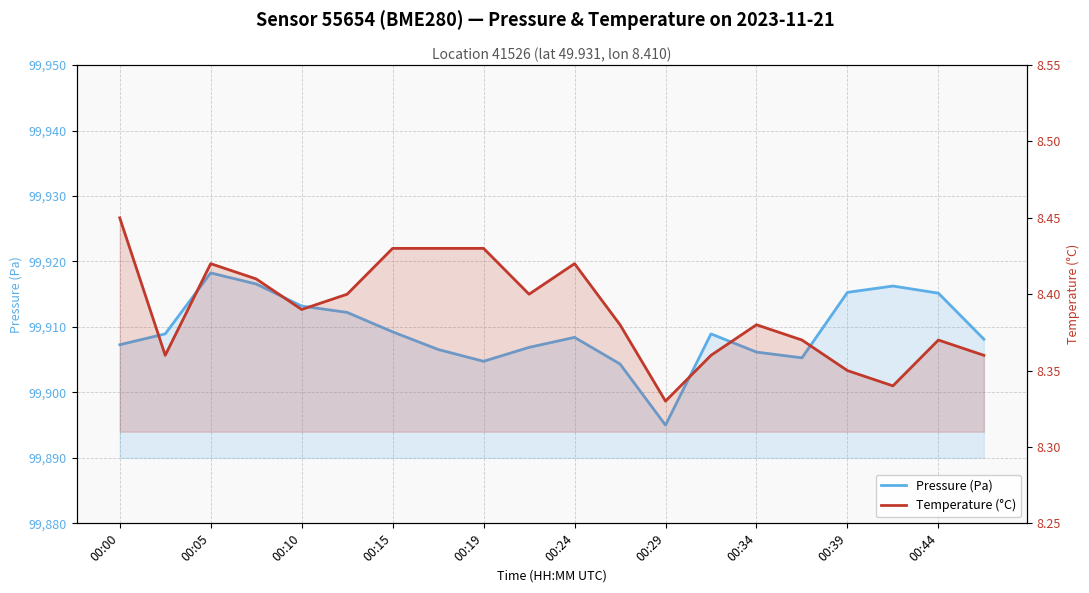

Rank the series at 11 from highest to lowest value.

Pressure (Pa), Temperature (°C)